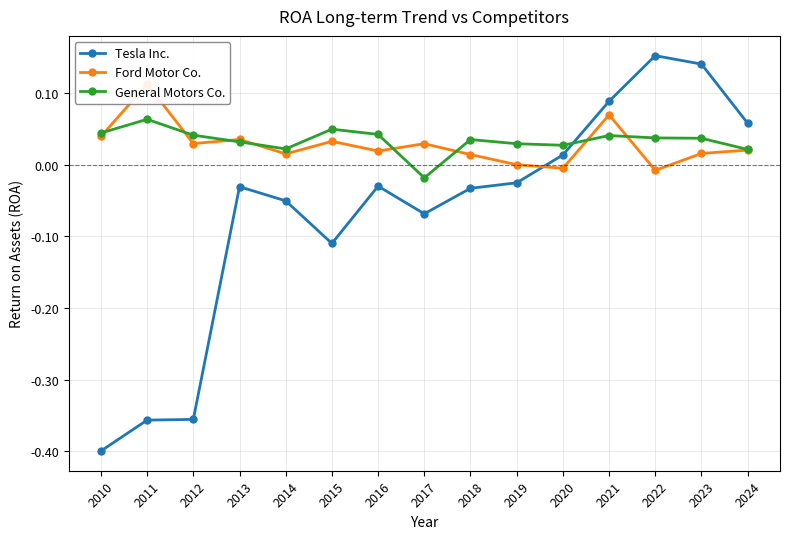

What is the total value across all series at 2012?

-0.3